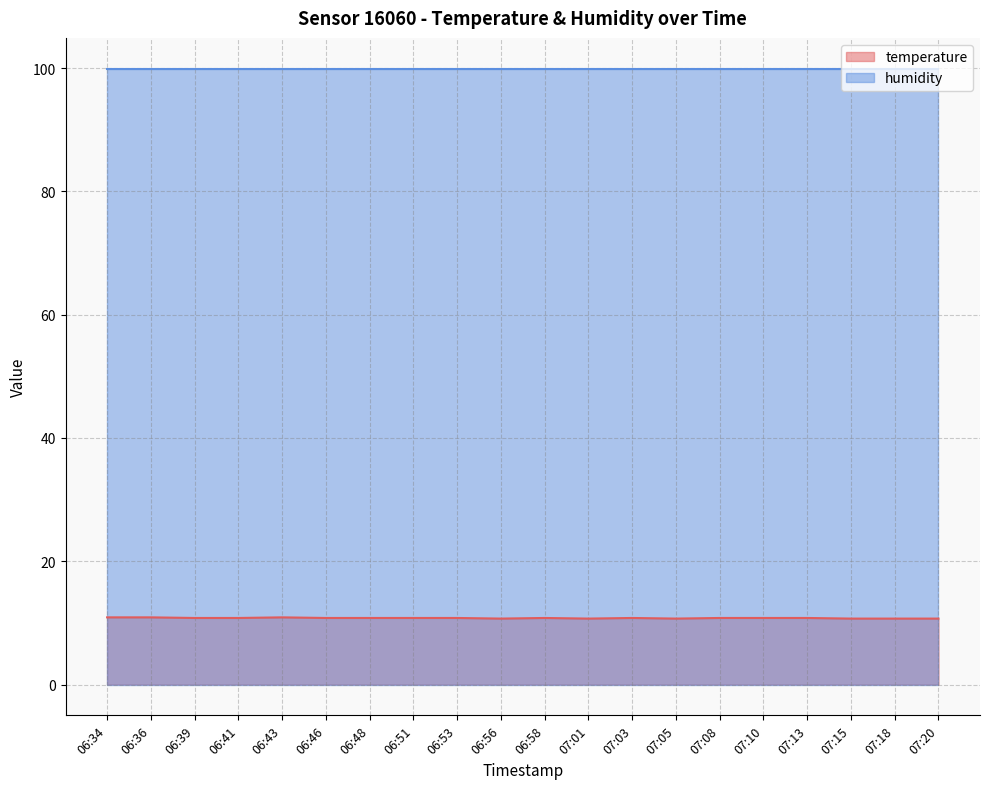

What is the difference between the maximum and minimum values?

0.2